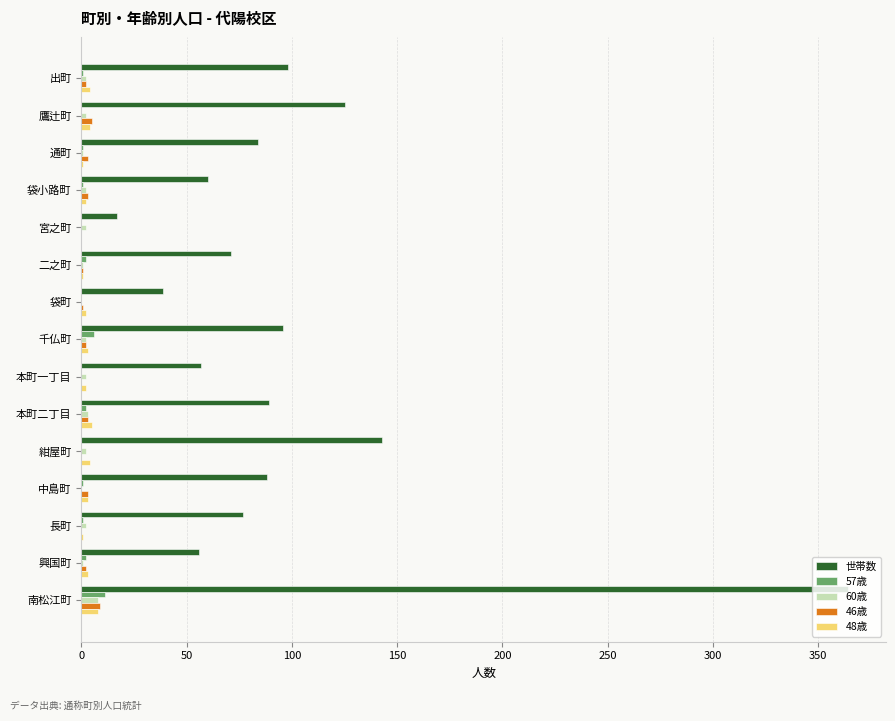

What is the average value of the 57歳 series?

2